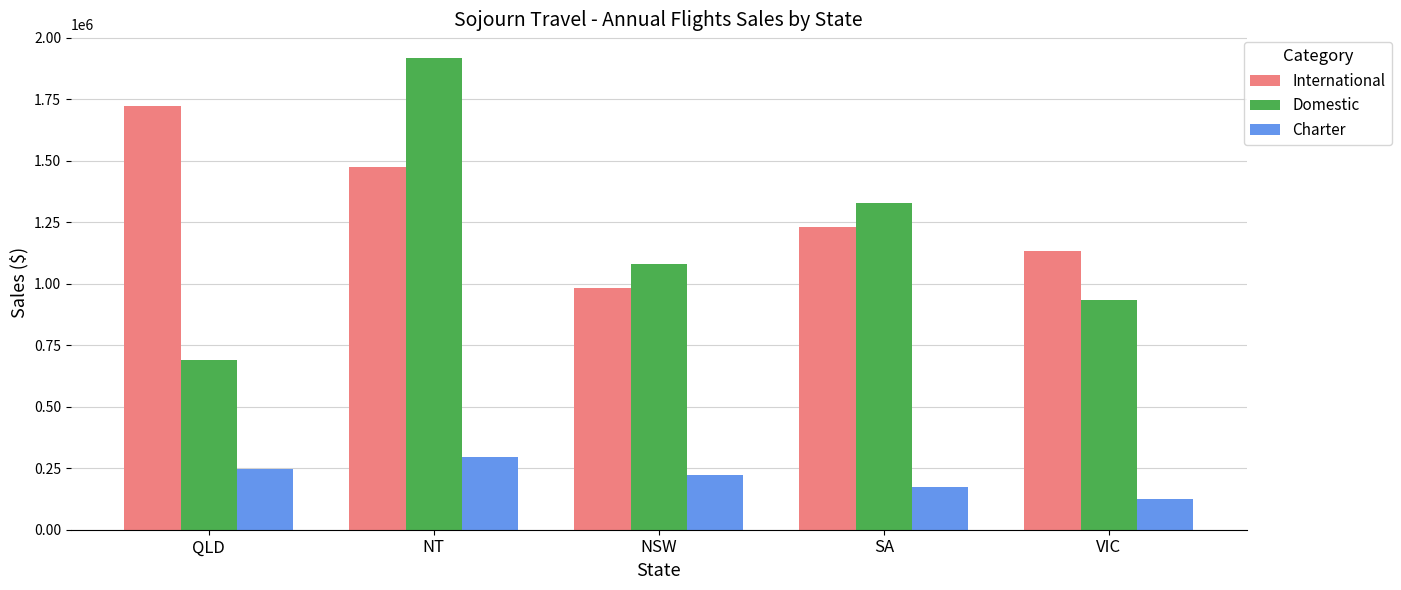

Count the Charter values in the range 172156 to 245937.

3